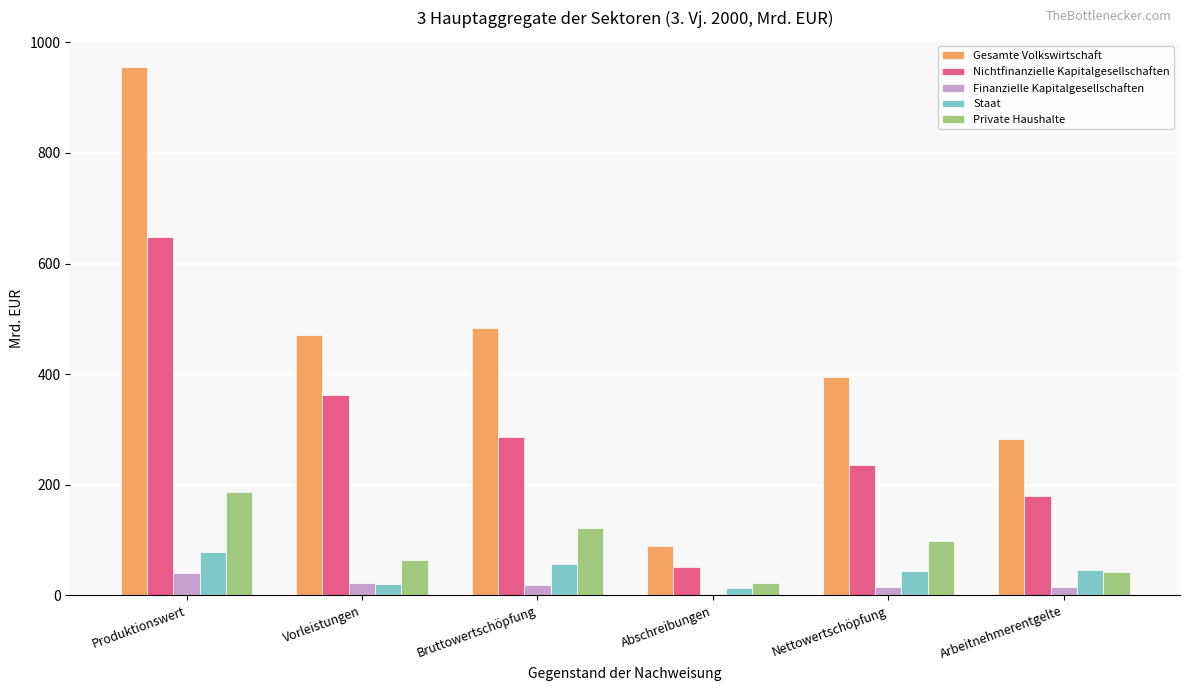

What is the total value across all series at Produktionswert?

1909.3